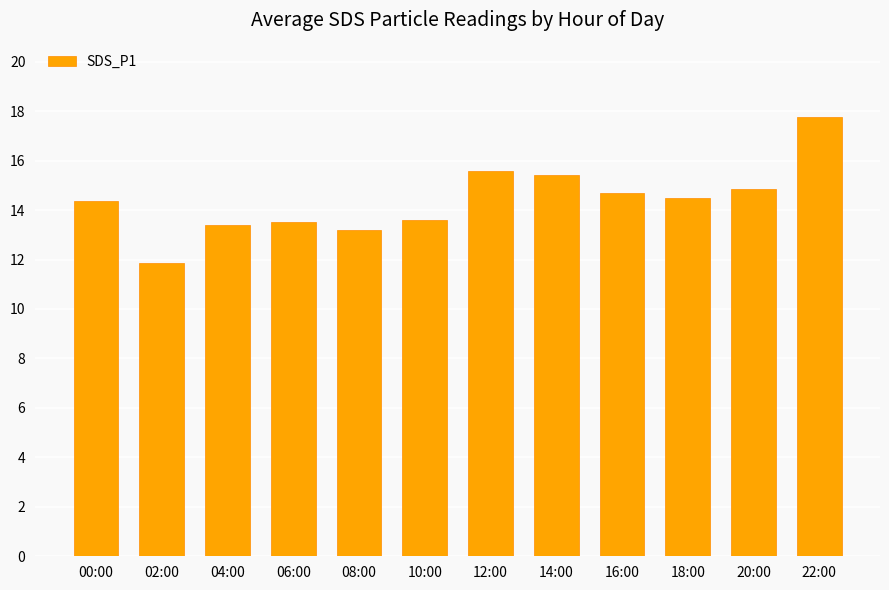

The value at 22:00 is 17.8. True or false?

True